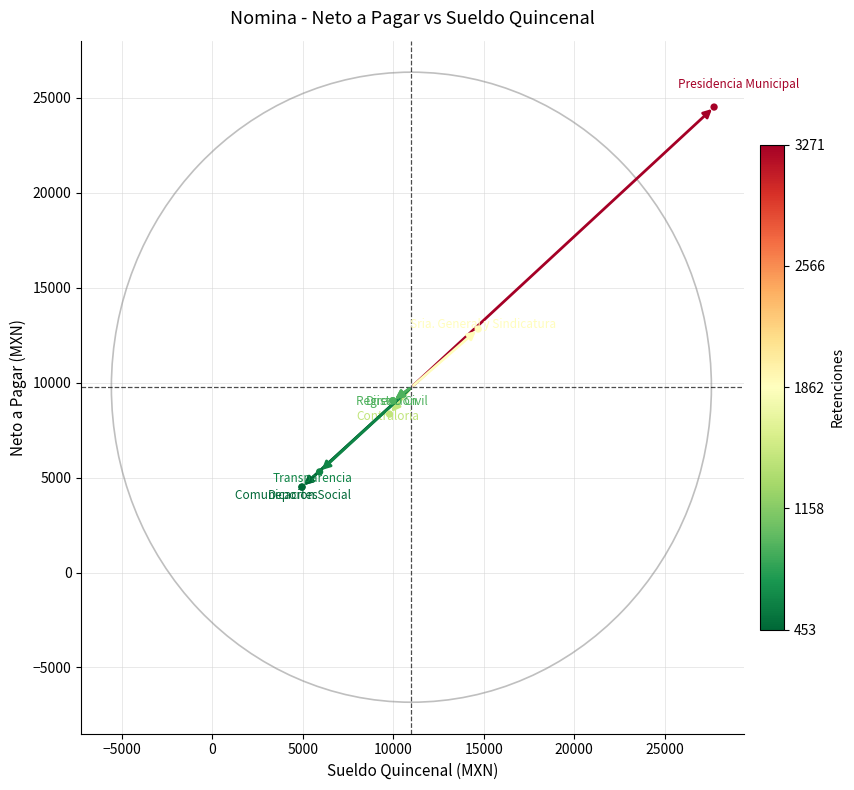

What Y value in the scatter plot is closest to 14505?

12821